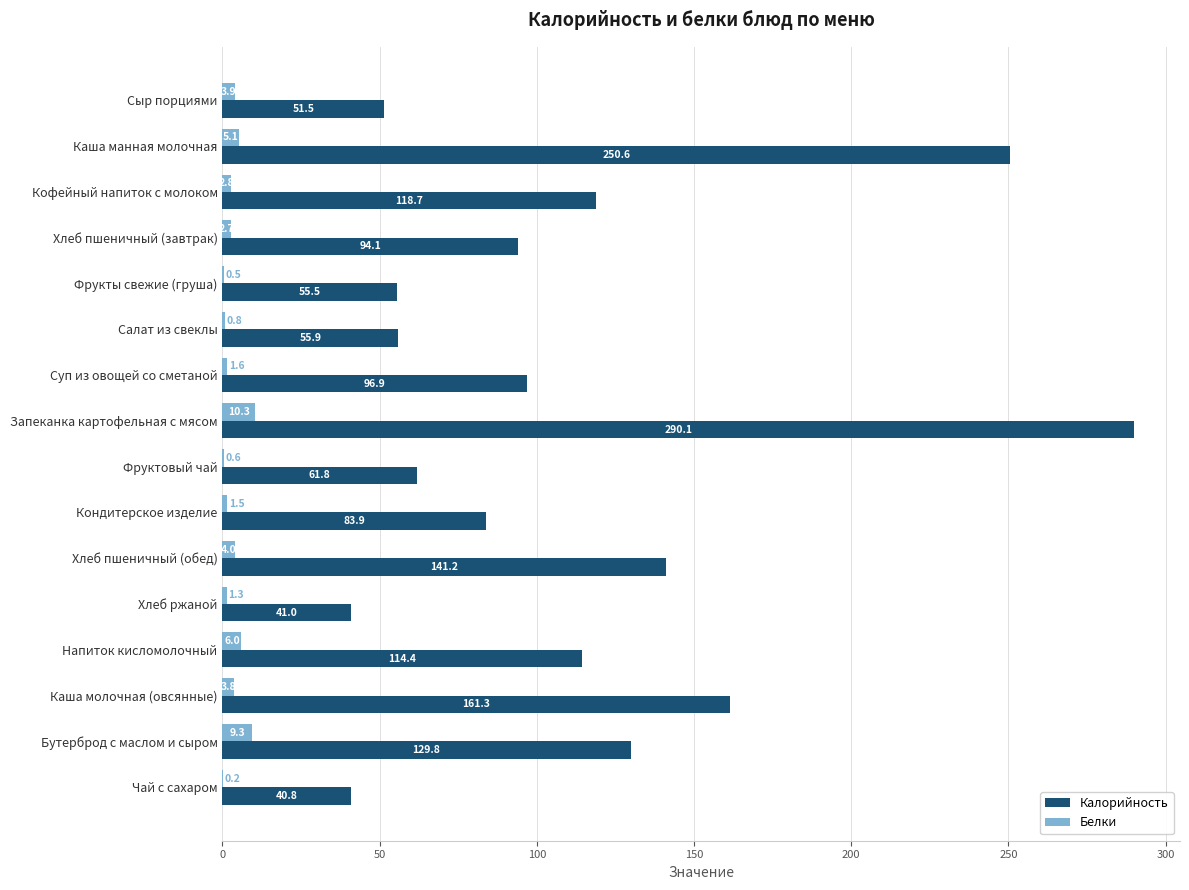

Read the Белки value at Сыр порциями.

3.9